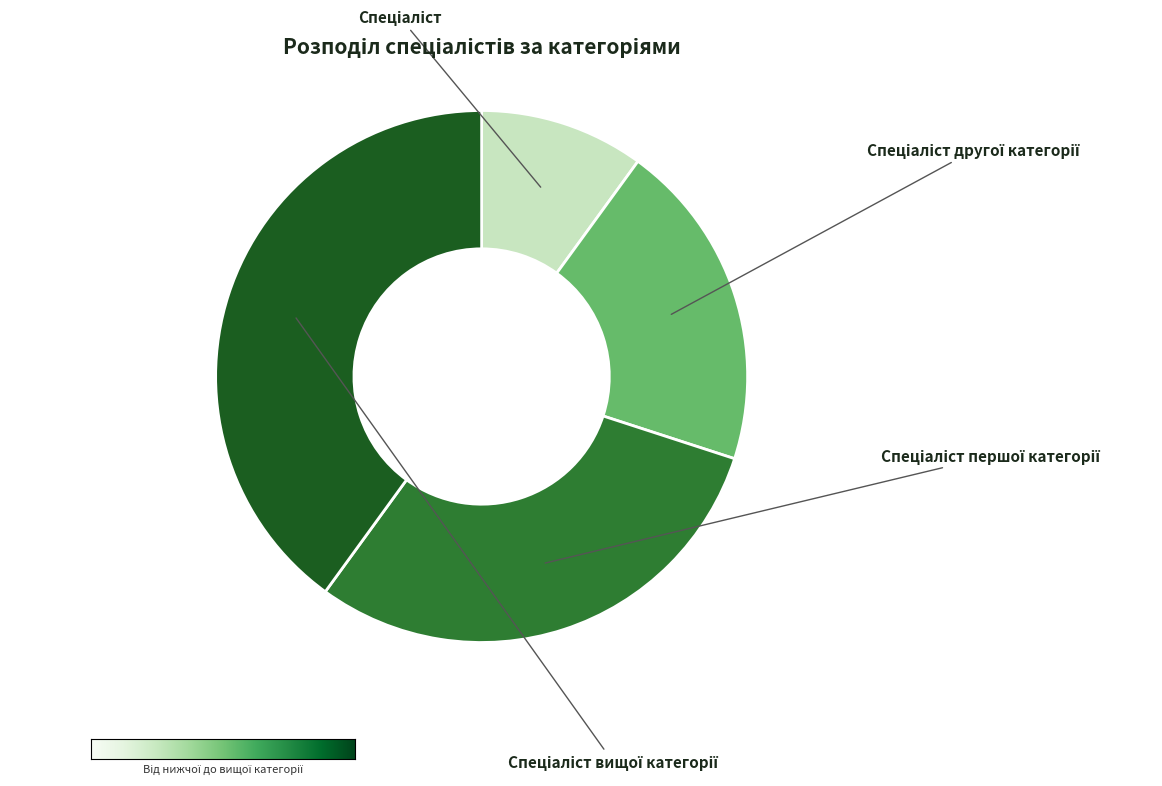

To the nearest percent, what is the combined percentage of Спеціаліст and Спеціаліст першої категорії?

40%